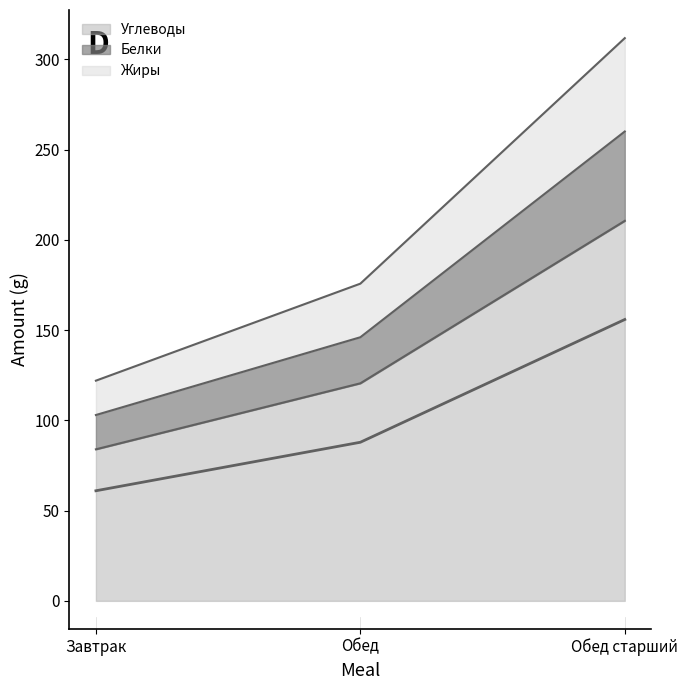

Does the chart have visible grid lines?

No